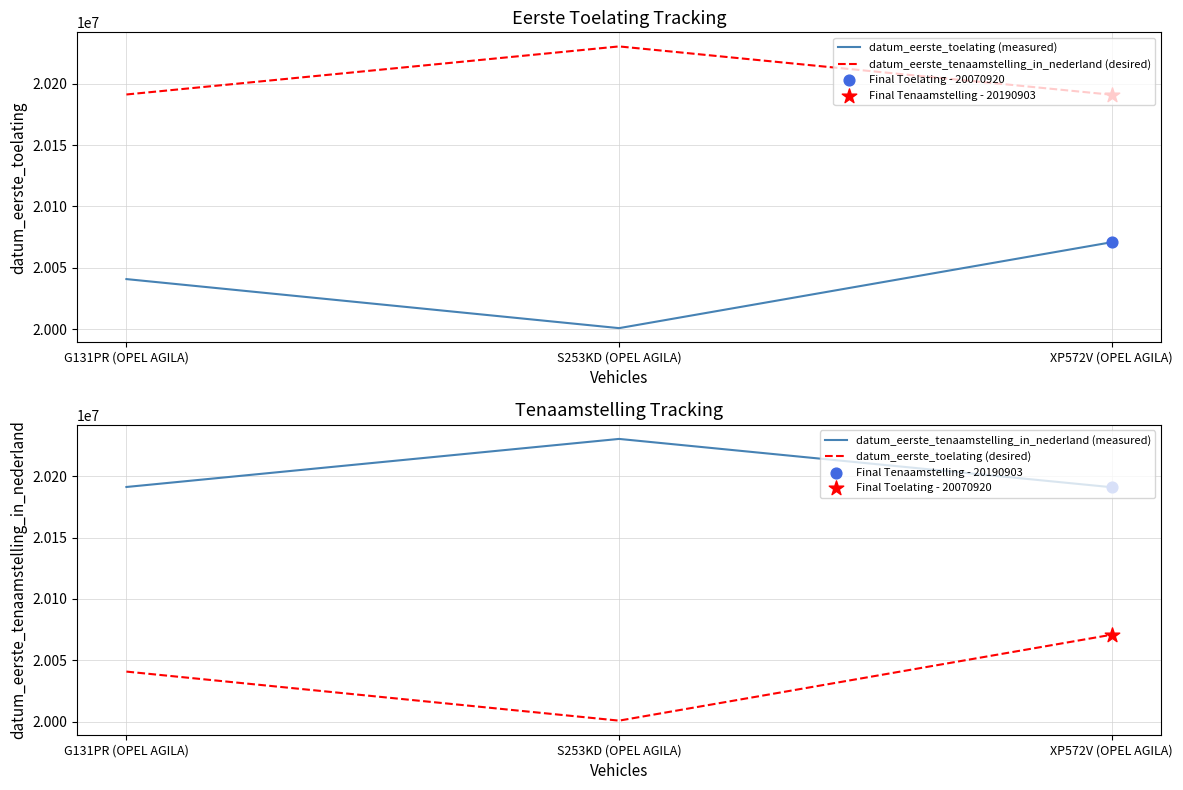

Which series reaches the maximum Y coordinate?

datum_eerste_tenaamstelling_in_nederland (desired)